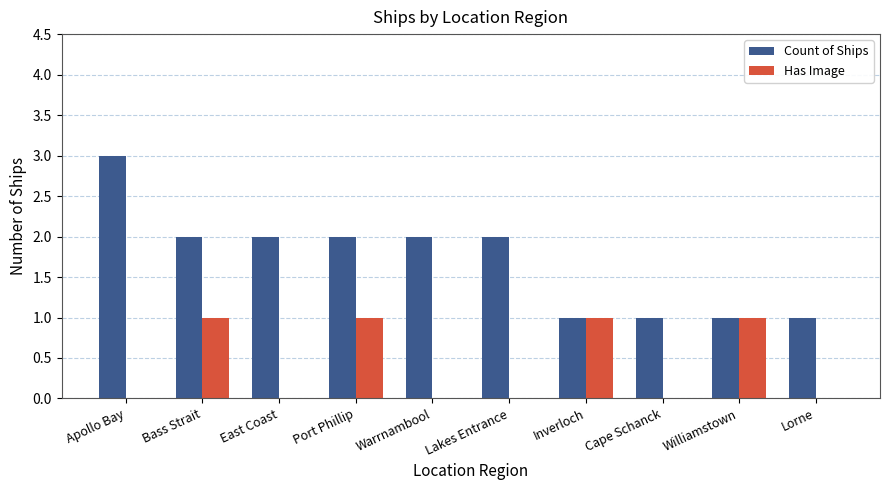

The Has Image series shows 0 at Apollo Bay. True or false?

True